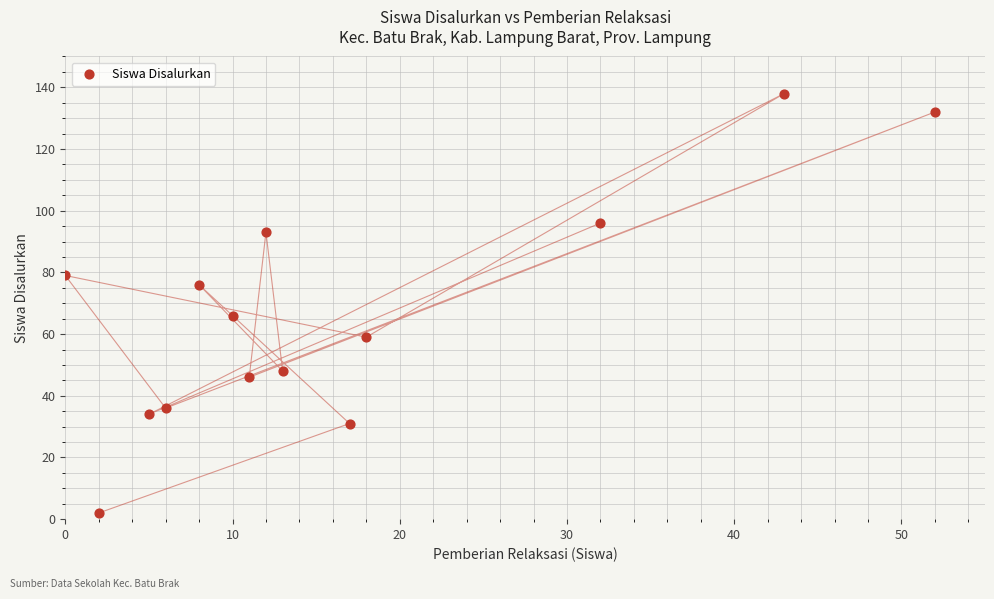

What Y value in the scatter plot is closest to 70?

66